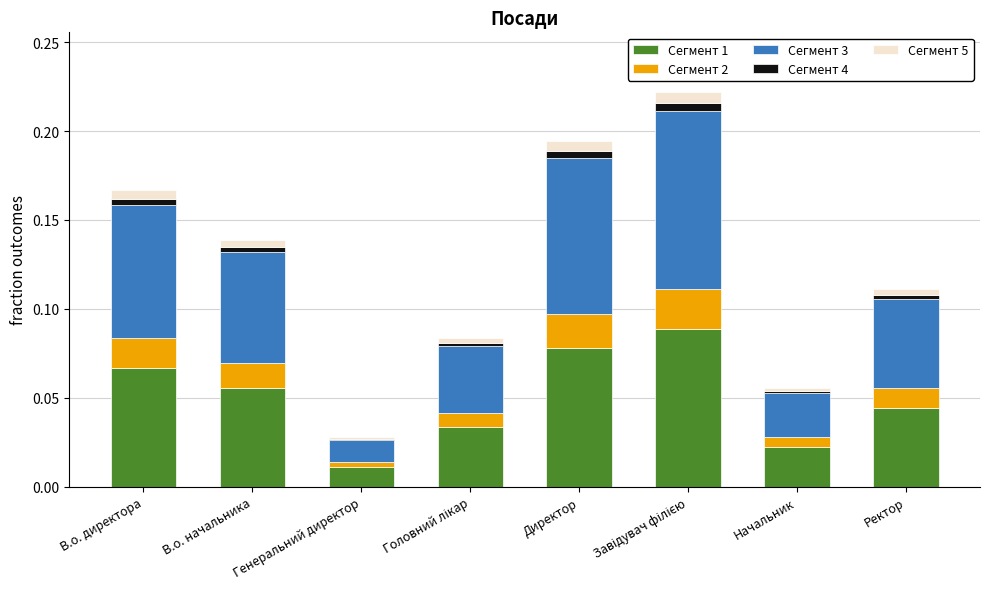

What is the sum of all Сегмент 1 values?

0.4